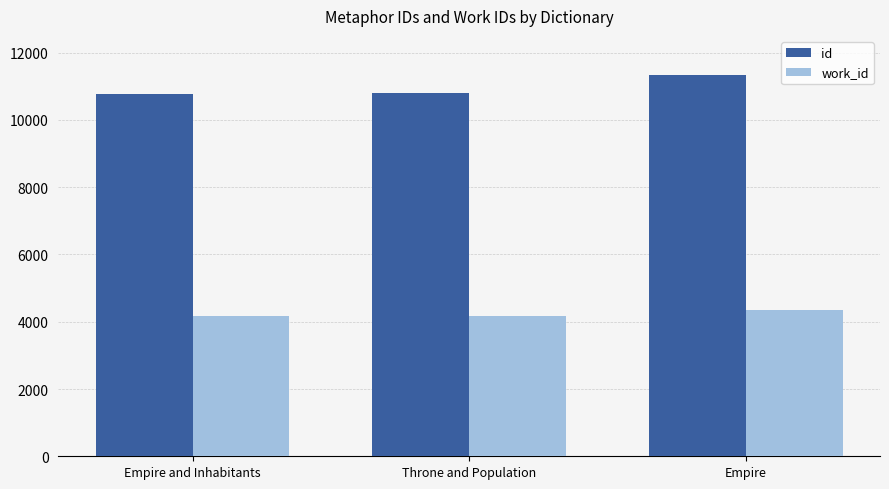

What is the average value of the work_id series?

4224